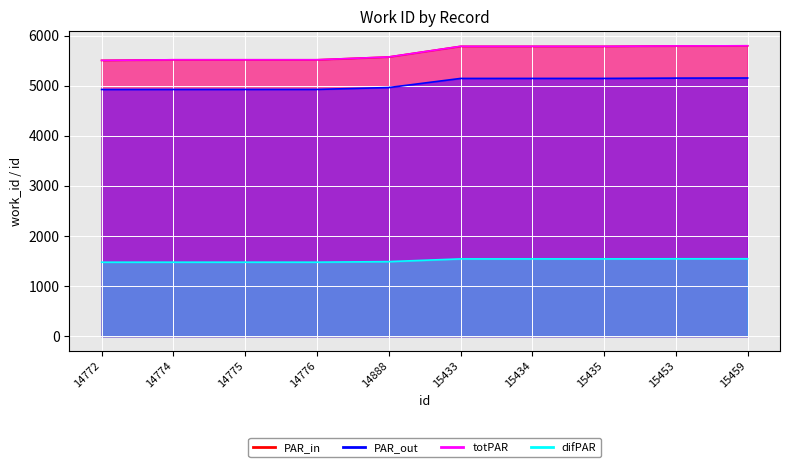

Which series changed the most between 14888 and 15459?

PAR_in